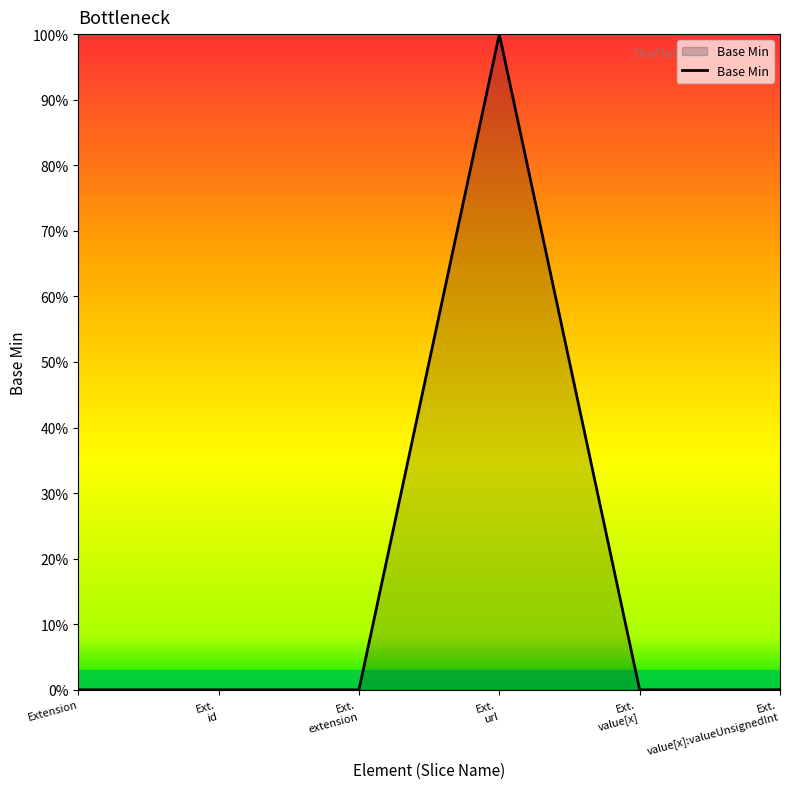

Where is the data nearest to the value 0?

Extension